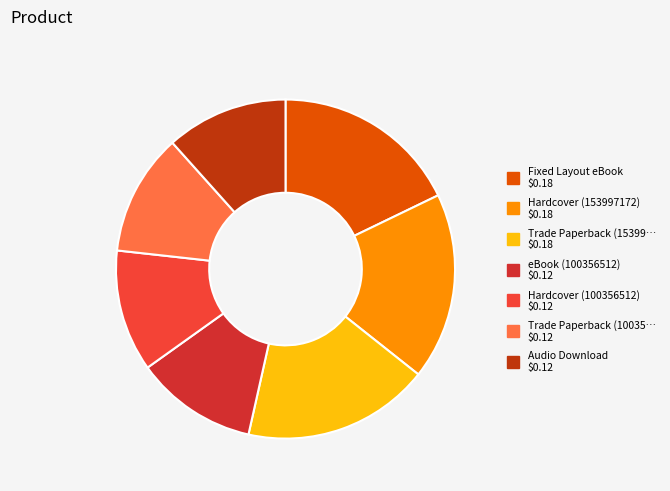

How many slices are in this pie chart?

7